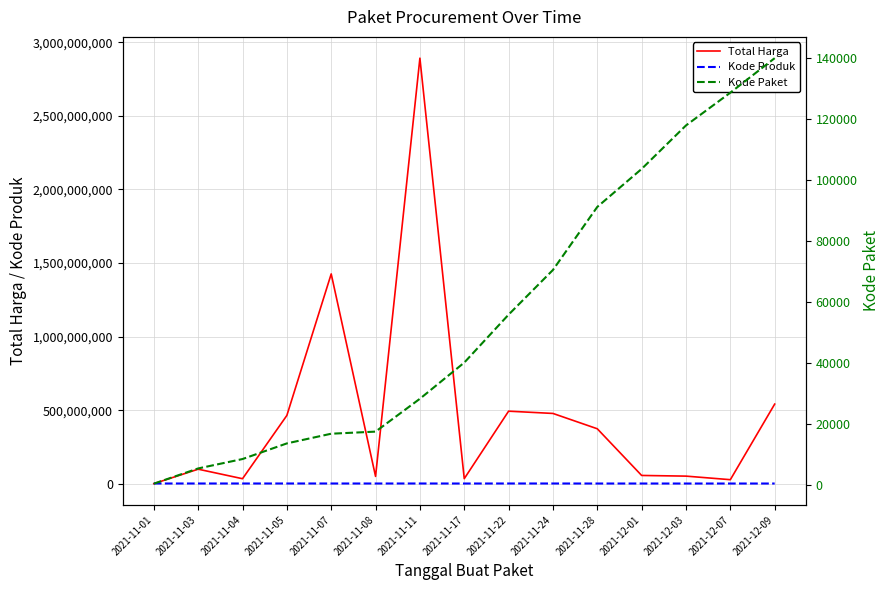

Which label corresponds to the smallest value in the chart?

2021-11-01